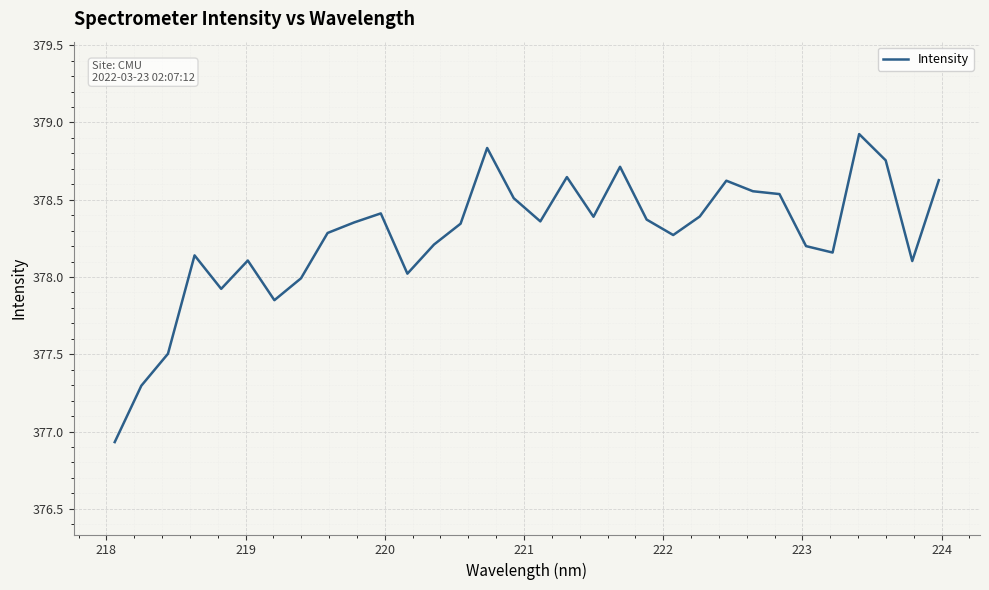

What is the minimum value shown in the chart?

376.9